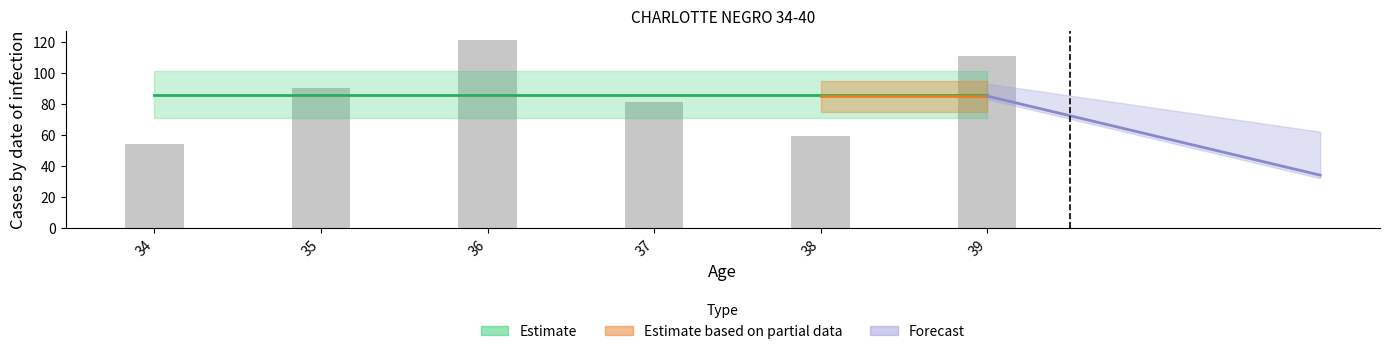

List the labels in order of value, smallest first.

34, 38, 37, 35, 39, 36